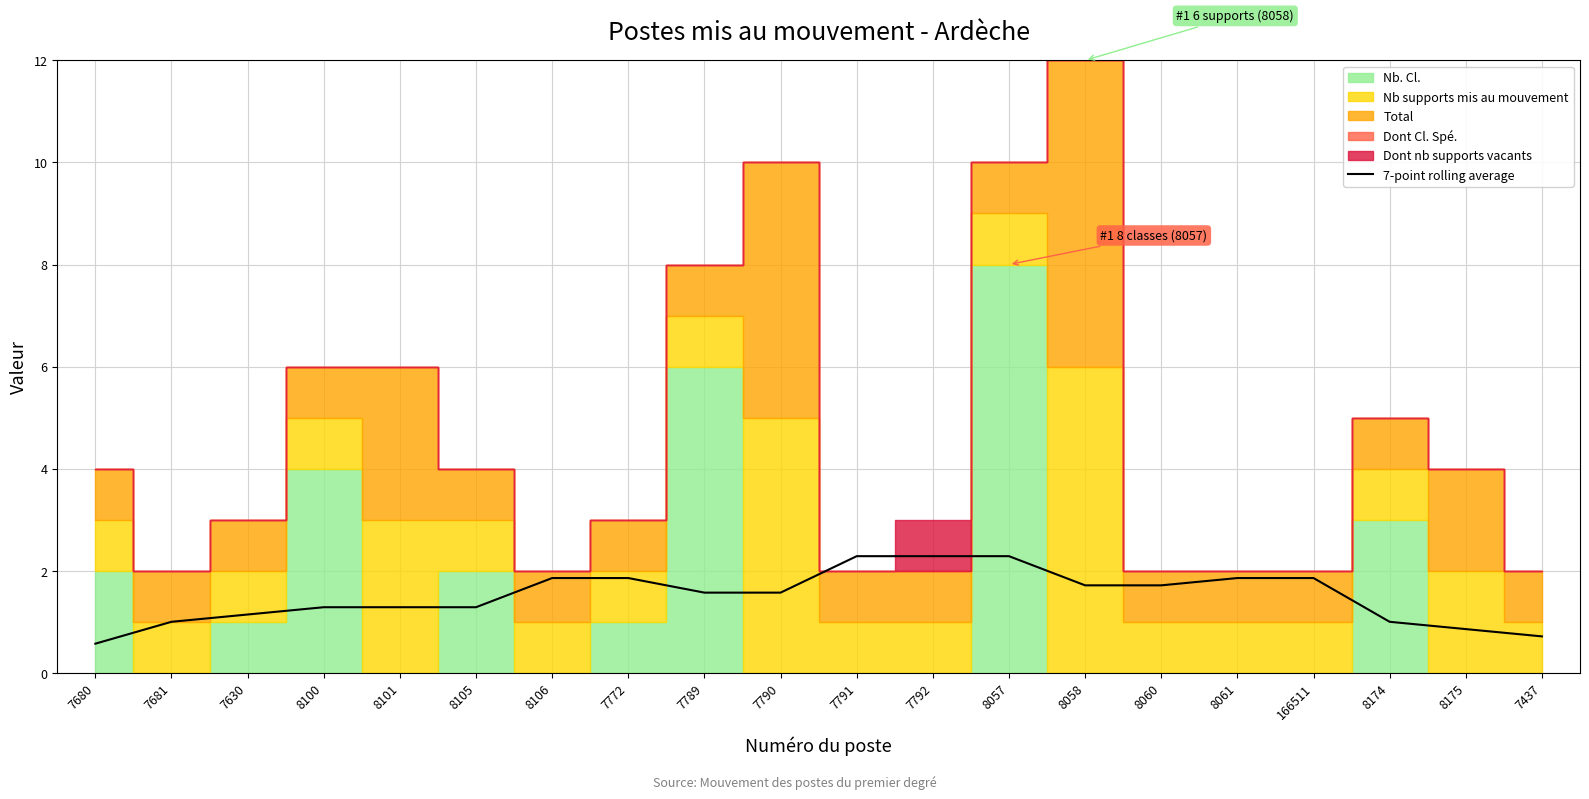

Which has a higher value, 7772 or 8105?

7772